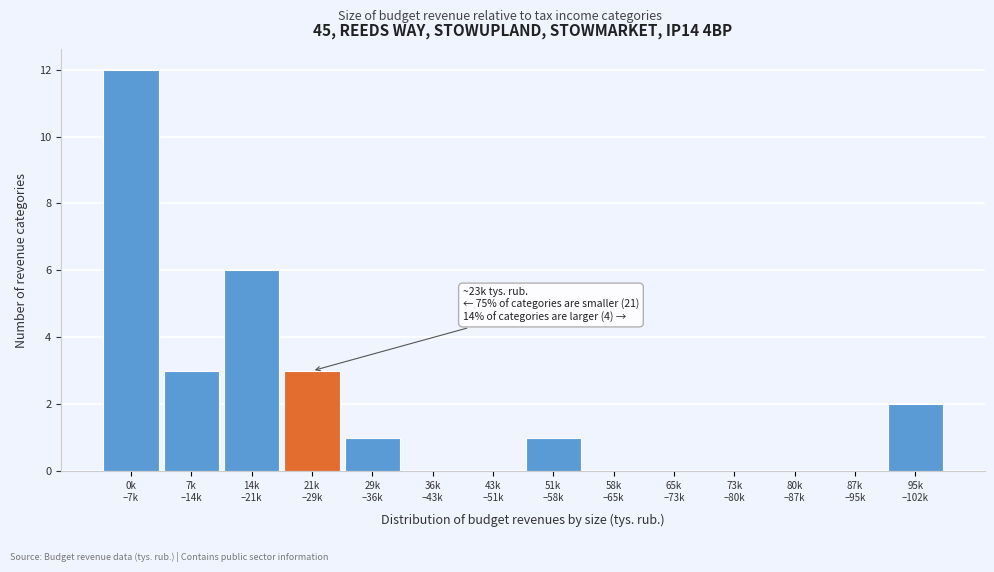

What is the sum of all values?

28